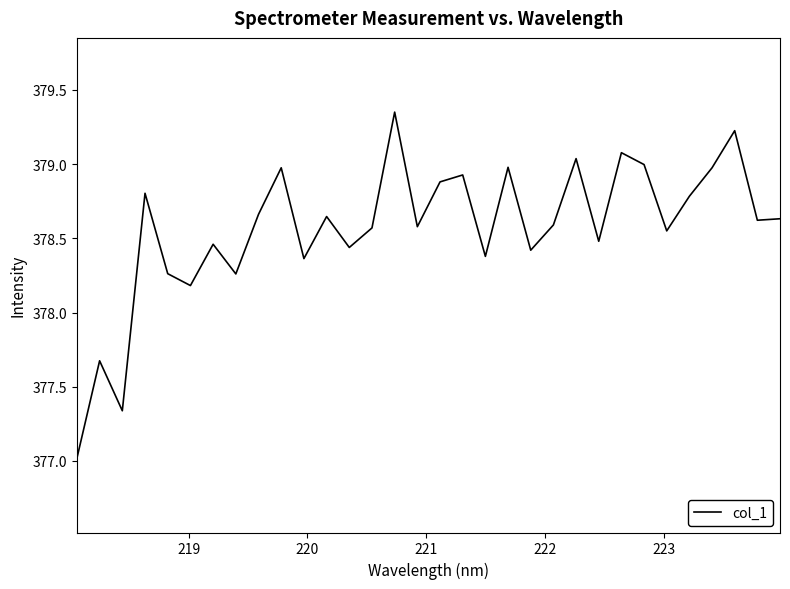

What is the difference between the maximum and minimum values?

2.3